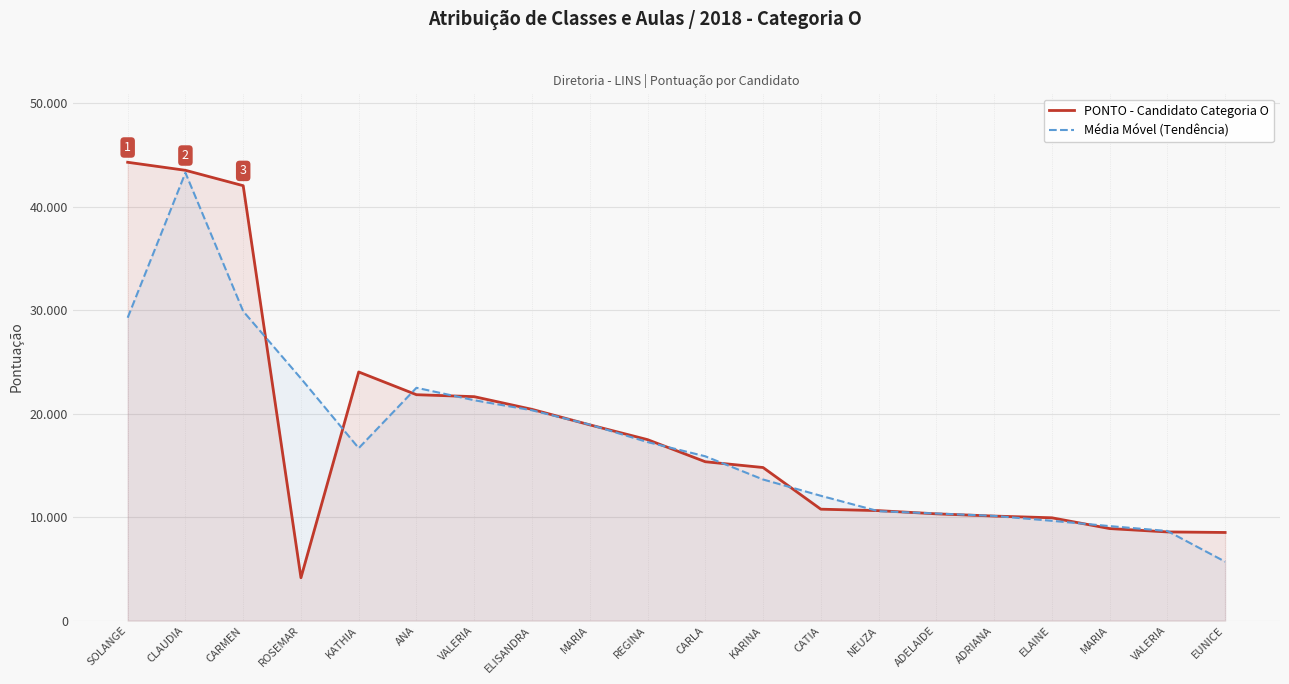

How many lines are shown in the chart?

2